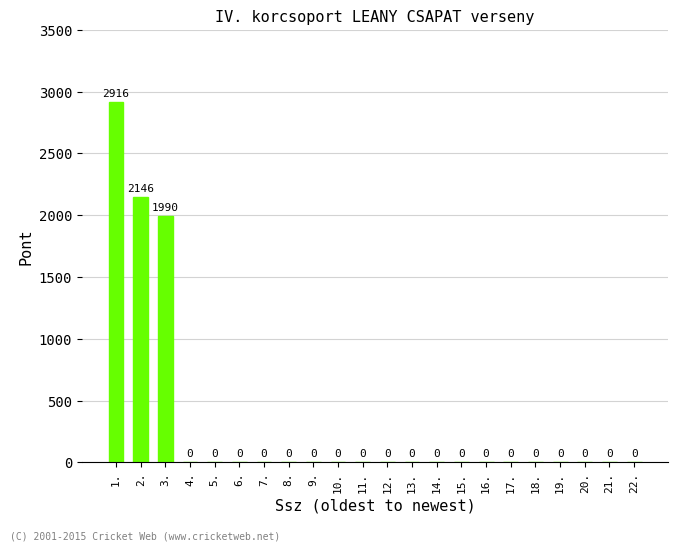

At which category does the chart reach its peak across all series?

1.